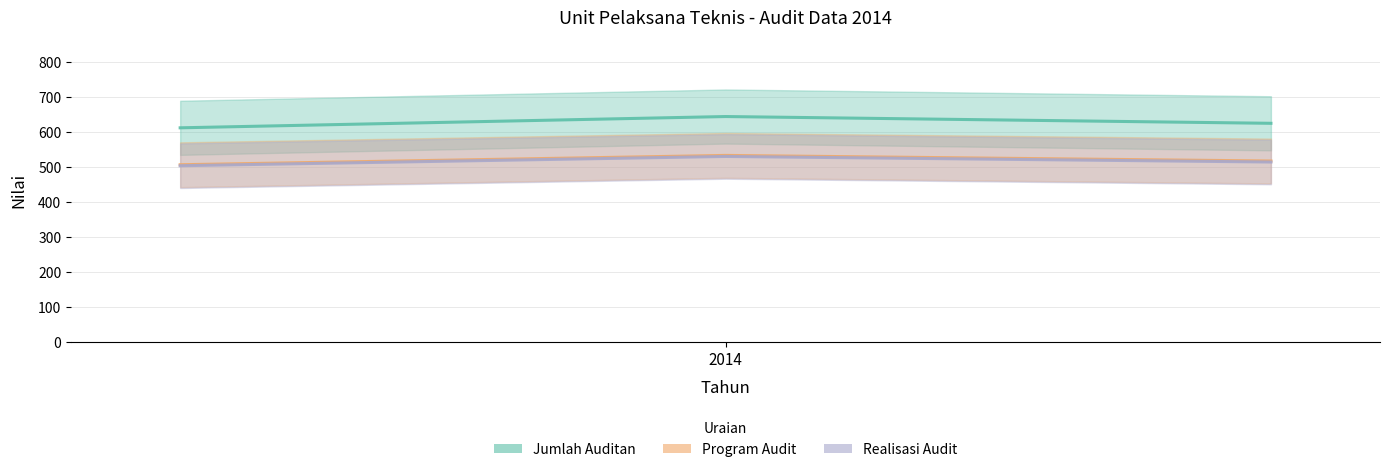

At which label does Jumlah Auditan first exceed 624?

2014